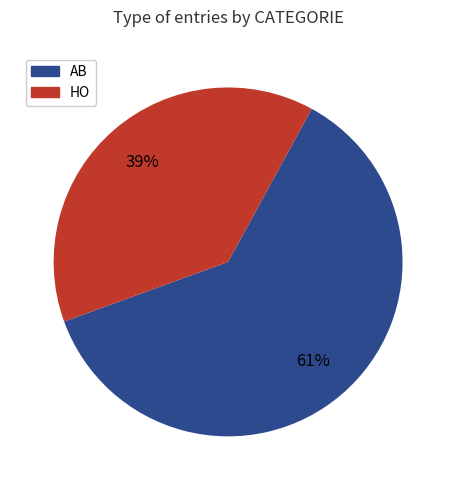

Count the number of slices in the pie.

2